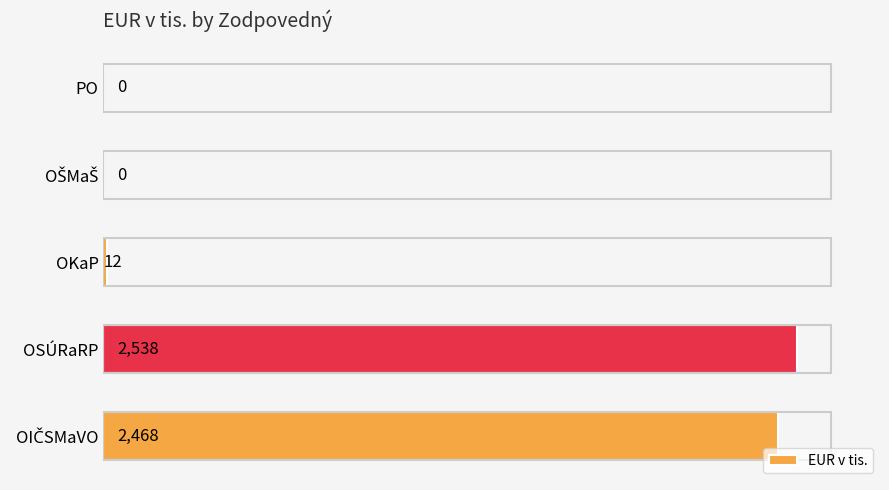

Is it true that the value at PO is 961?

False